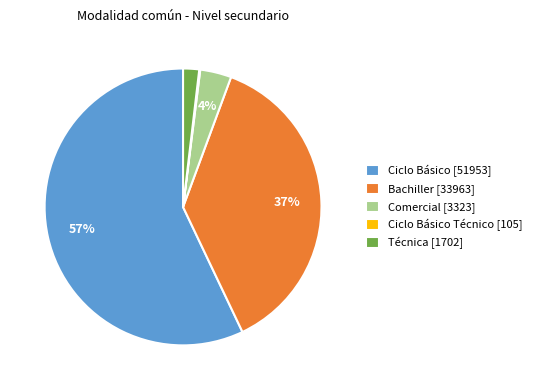

Does Ciclo Básico [51953] account for over 50% of the chart?

Yes